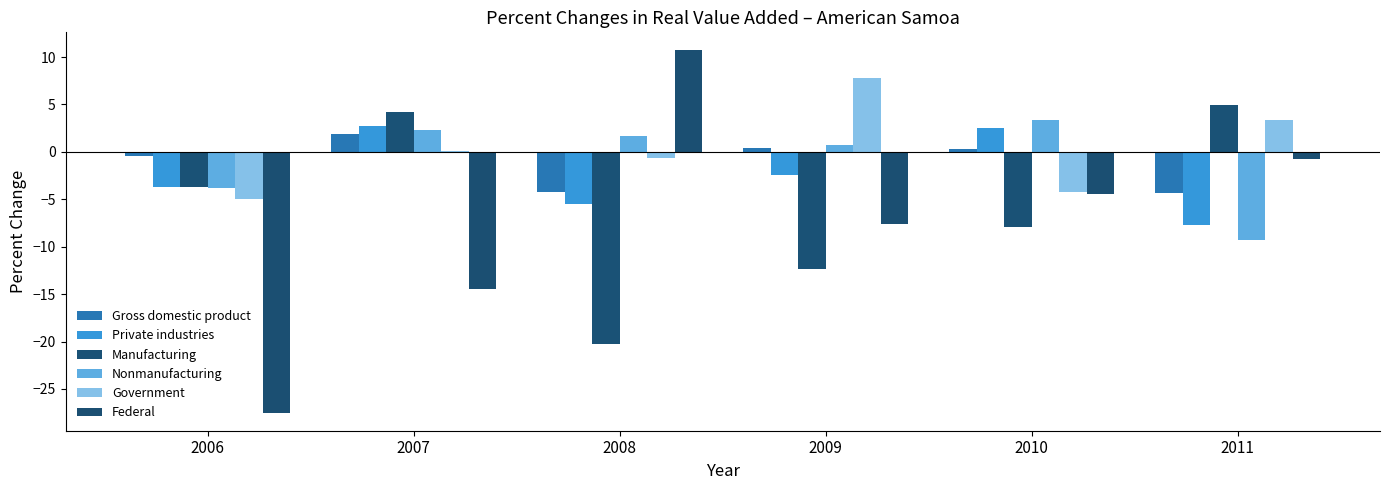

What value does the Manufacturing series have at 2010?

-7.9